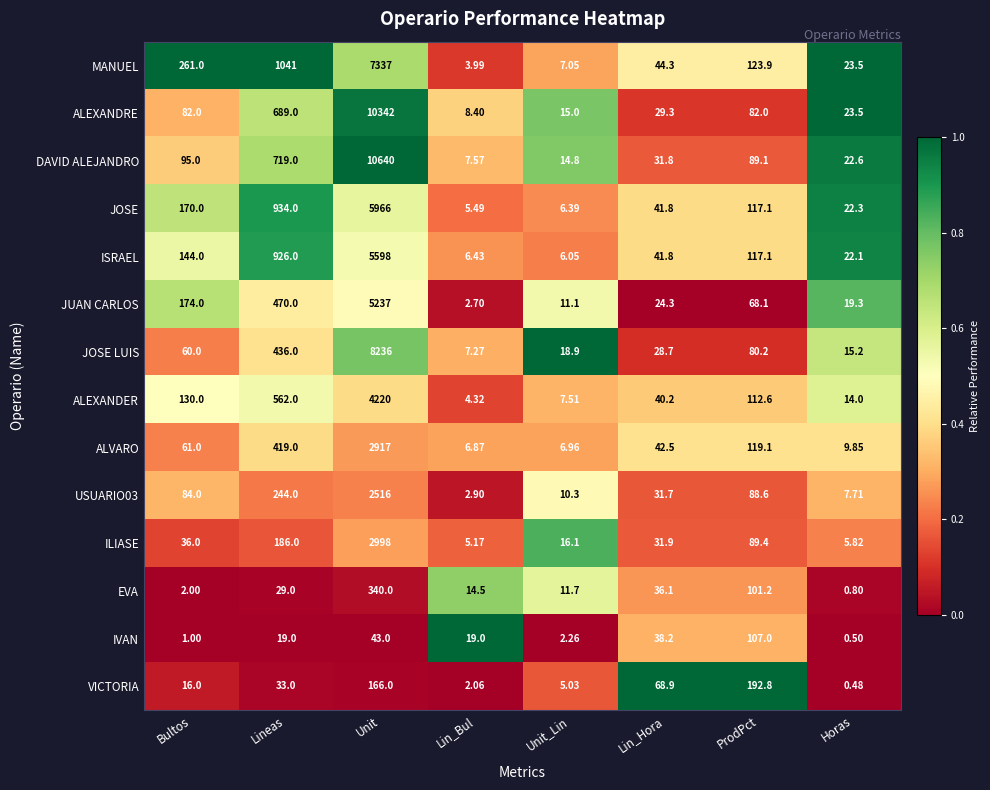

Which category has the lowest value across all series?

Horas